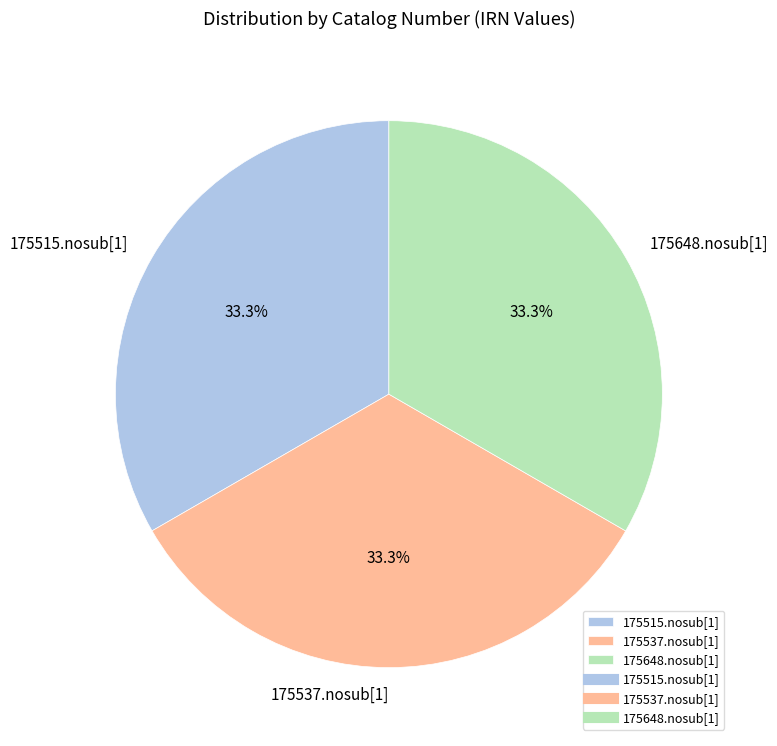

Is there any slice that represents more than half of the pie?

No